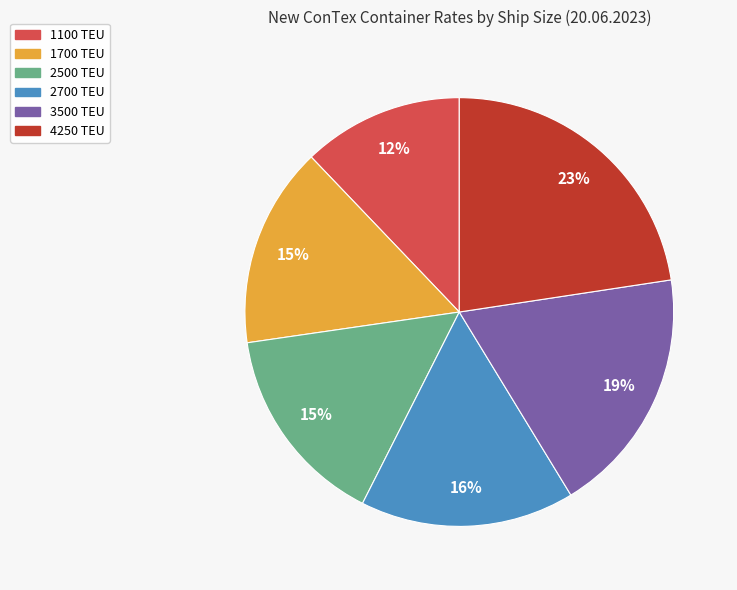

Count the number of slices in the pie.

6